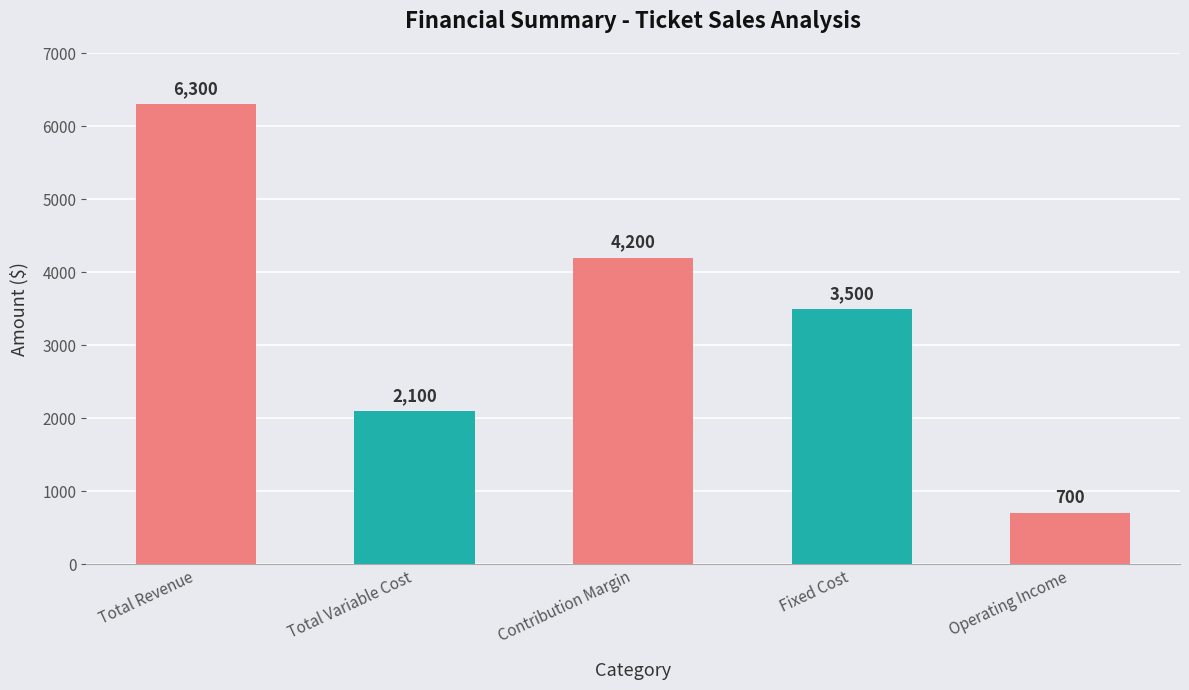

Are the bars grouped side by side (vs. stacked)?

No